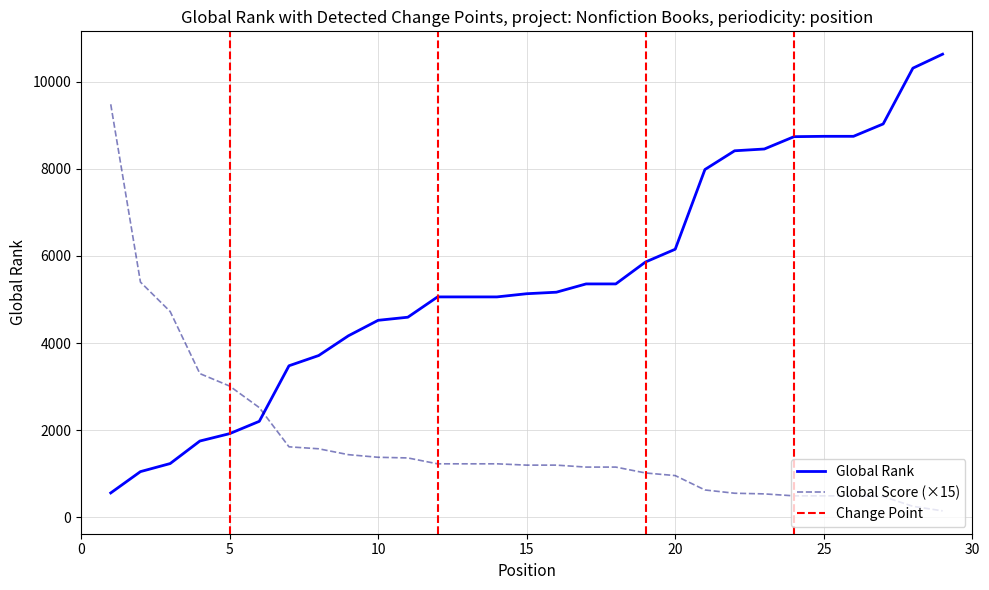

What is the average value of the Global Score series?

1734